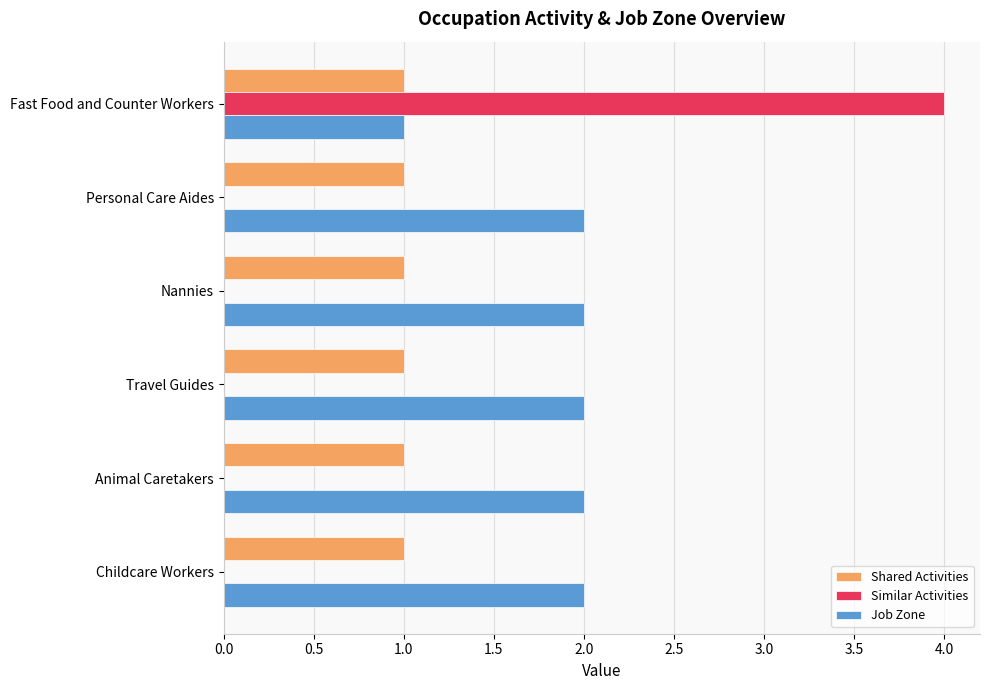

What is the greatest value displayed?

4